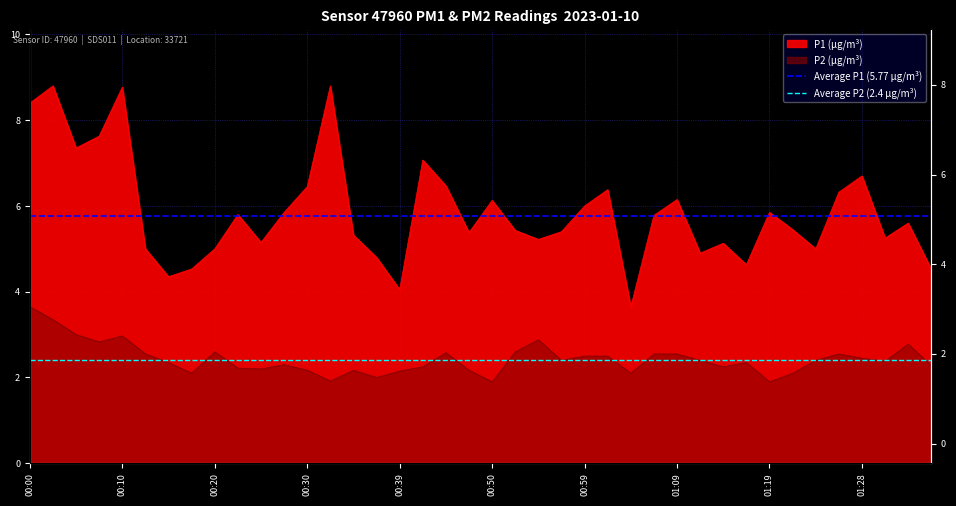

What is the value of the Average P1 (5.77 µg/m³) point at the 1st from the left?

5.8